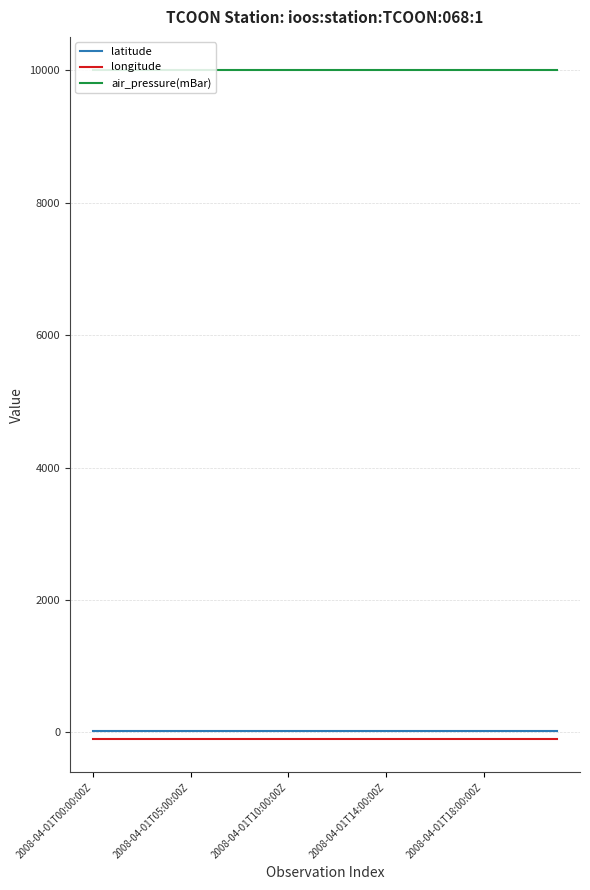

What is the maximum value shown in the chart?

9999.0